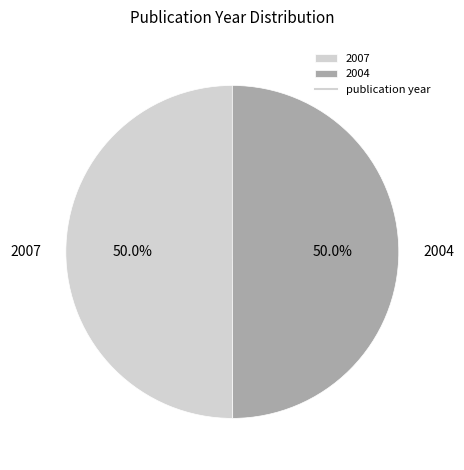

Approximately how many times larger is the value at 2007 compared to 2004?

1.0